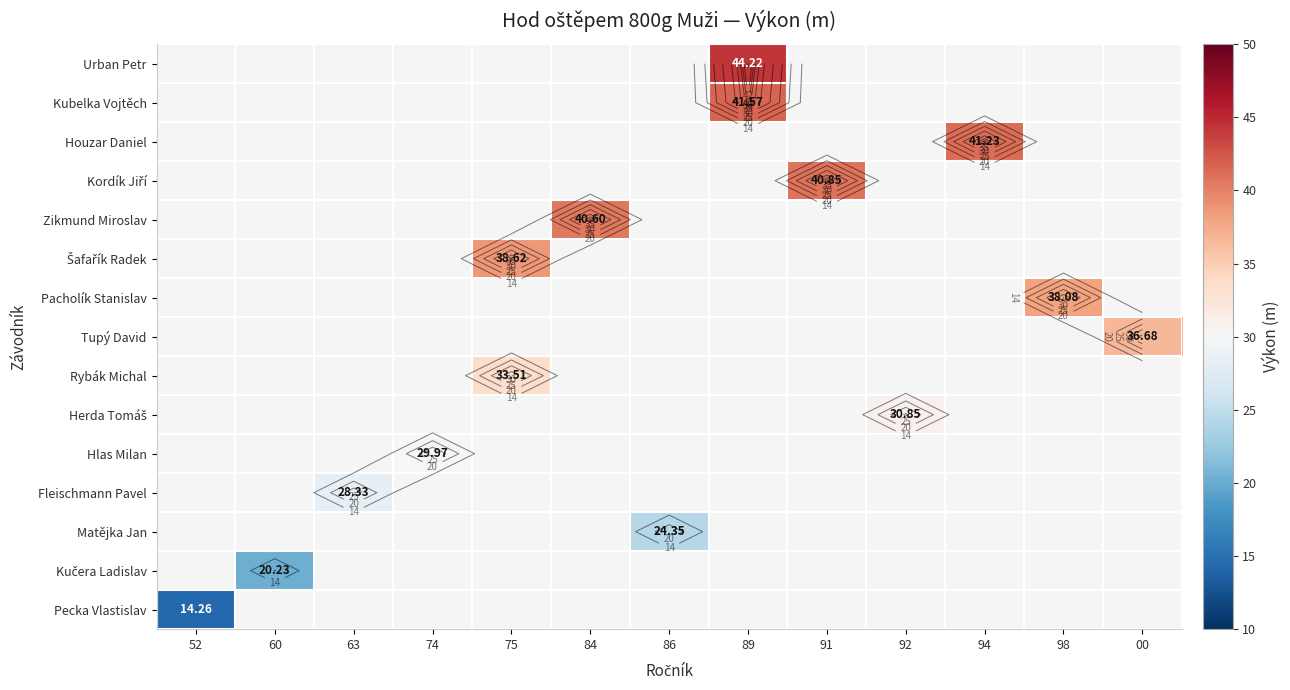

Which series has the largest range (max minus min)?

Pecka Vlastislav